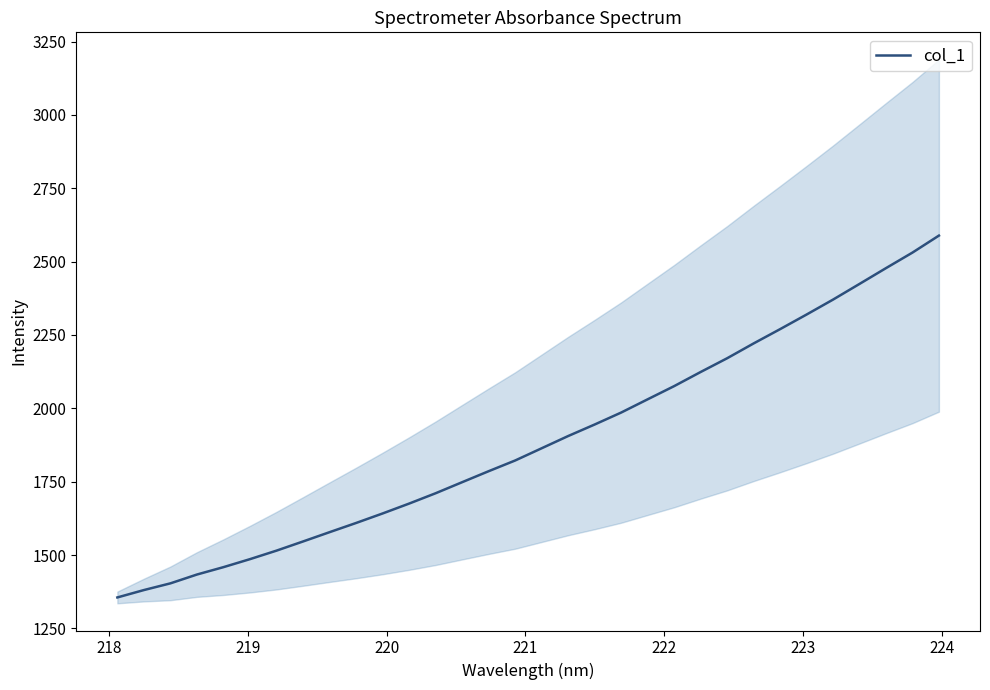

What is the minimum value shown in the chart?

1355.6